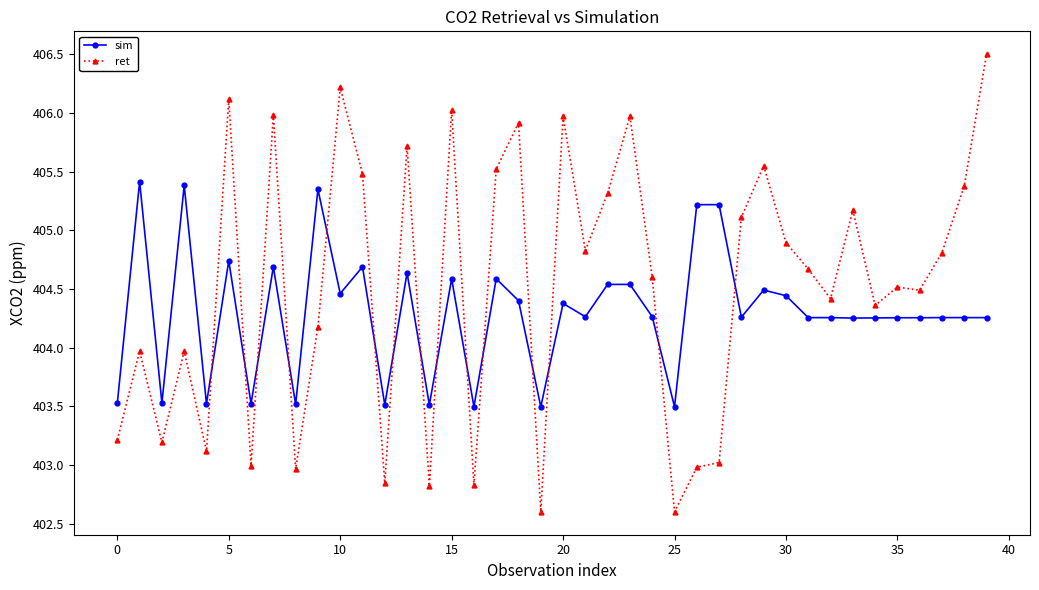

How many intersections are there between ret and sim?

15